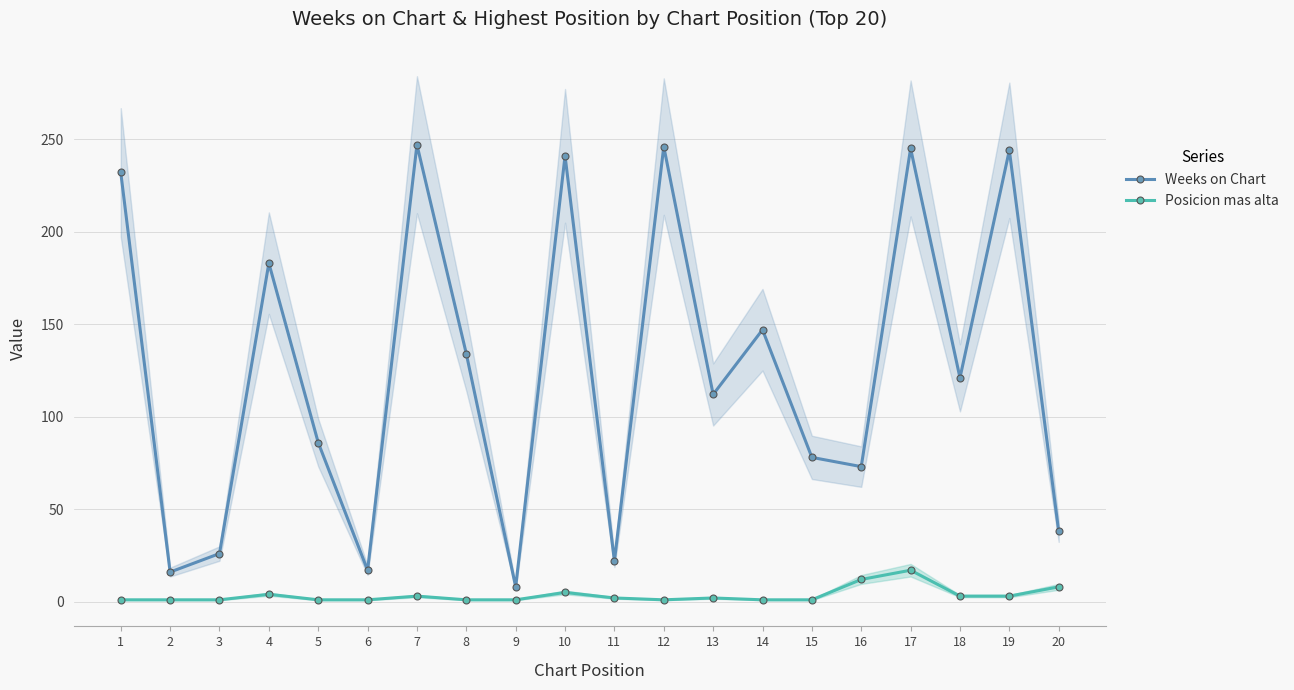

List the series in order of their peak value, highest first.

Weeks on Chart, Posicion mas alta